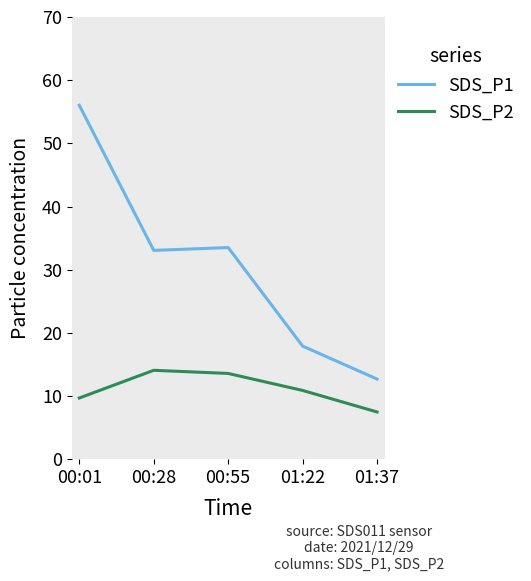

Is this an area chart (filled region under the line)?

No